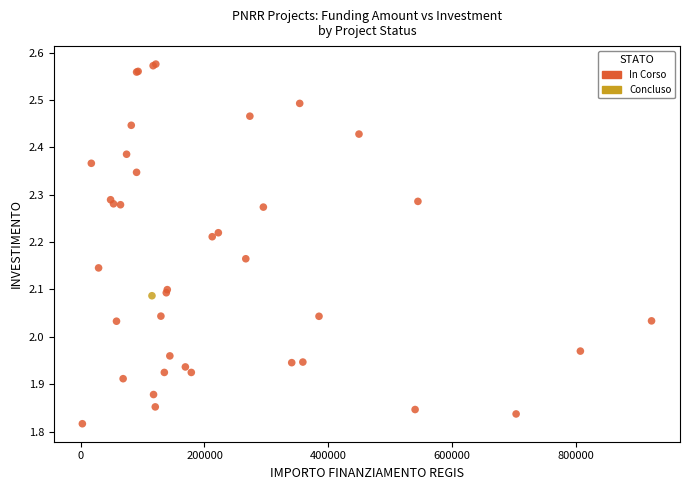

What are all the series names shown in the legend?

In Corso, Concluso